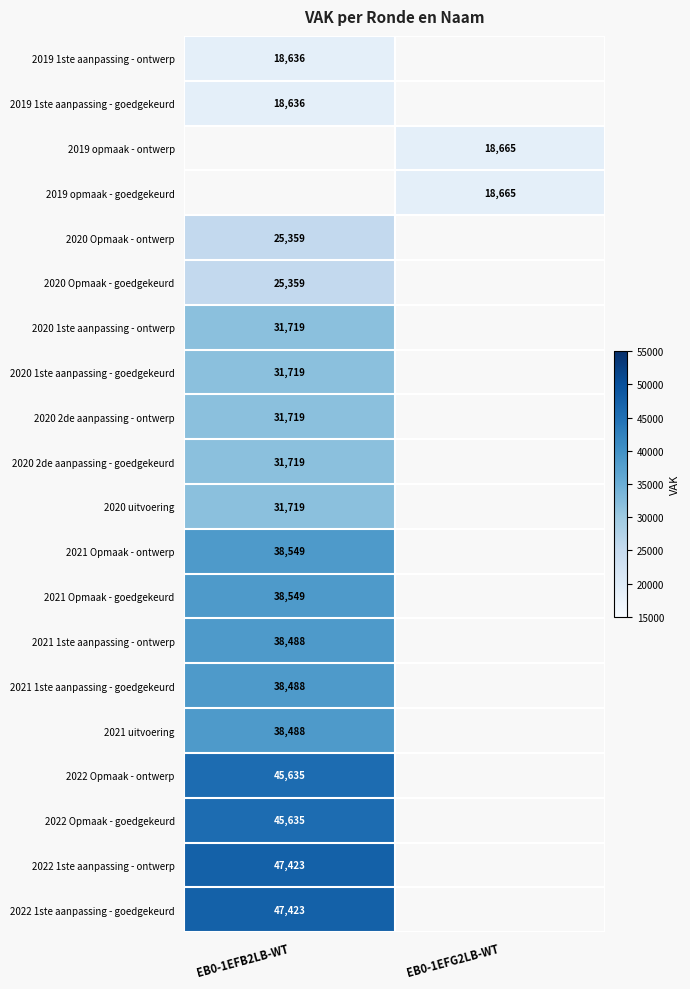

True or false: 2022 Opmaak - ontwerp has a value of 45635 at EB0-1EFB2LB-WT.

True